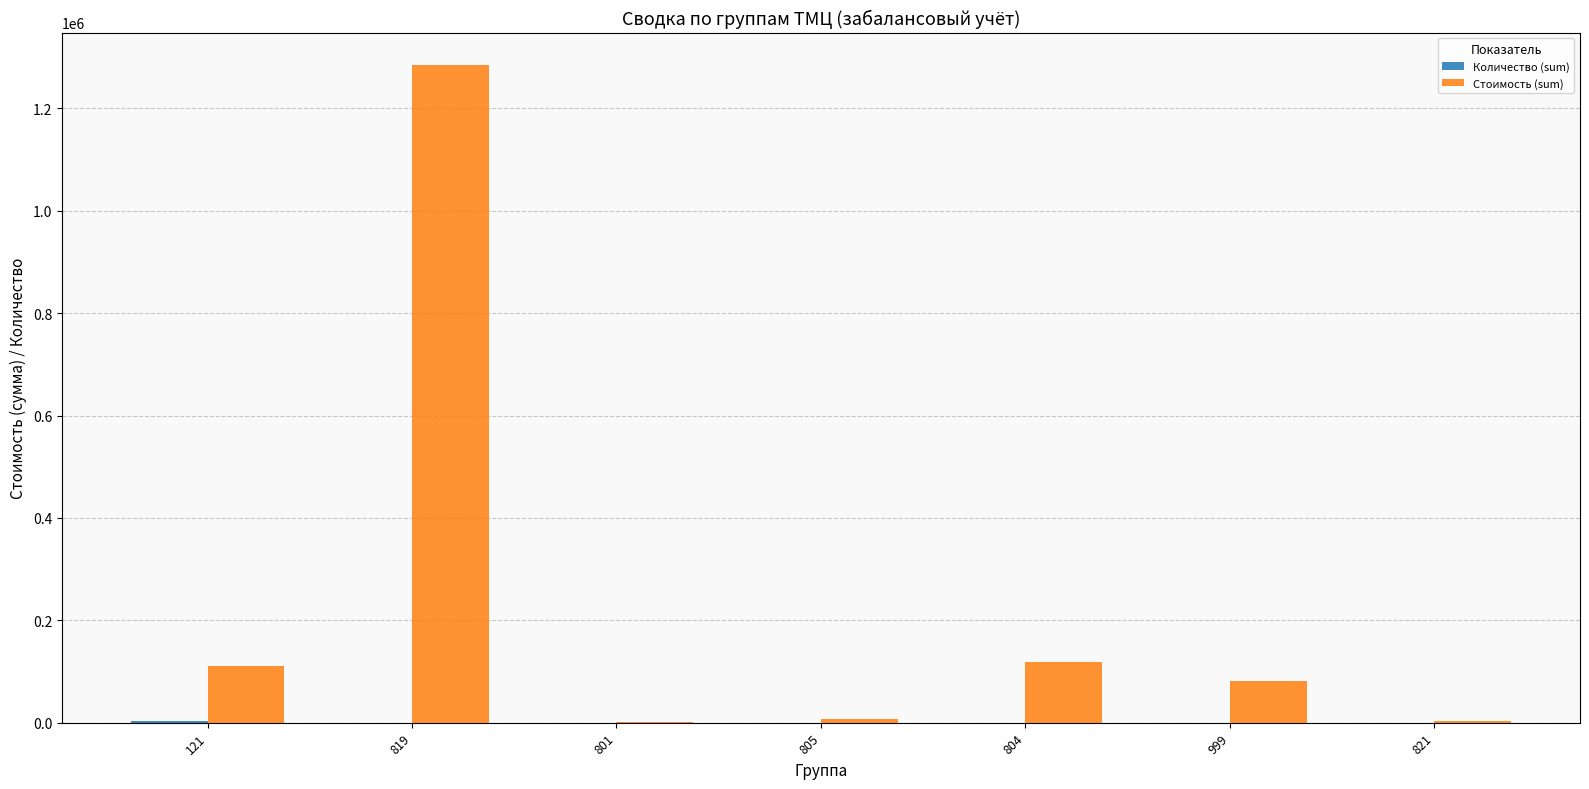

How many groups of bars are there?

7